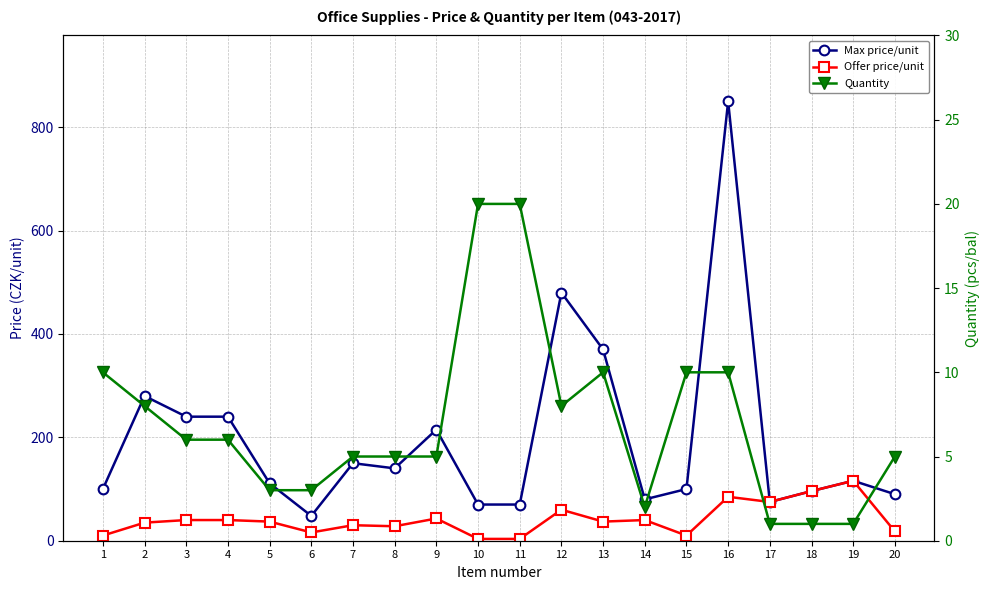

Where is Quantity nearest to the value 10?

1